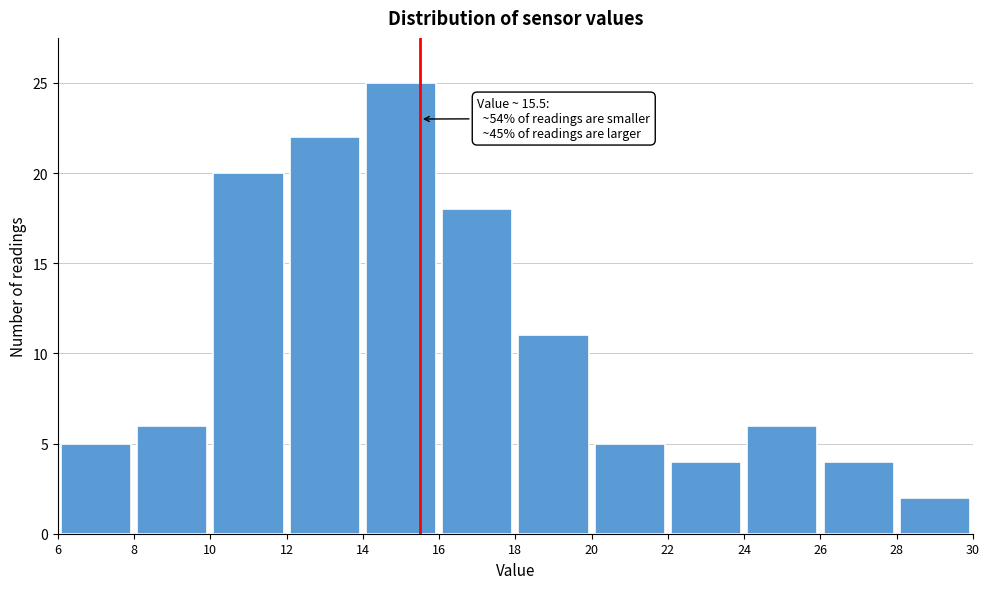

Over which range of the x-axis is the bar tallest?

14 to 16